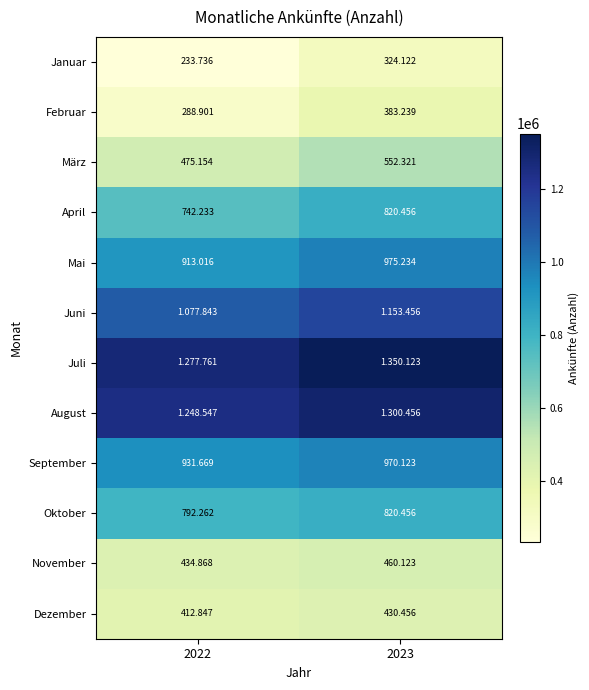

Where is September nearest to the value 950896?

2022